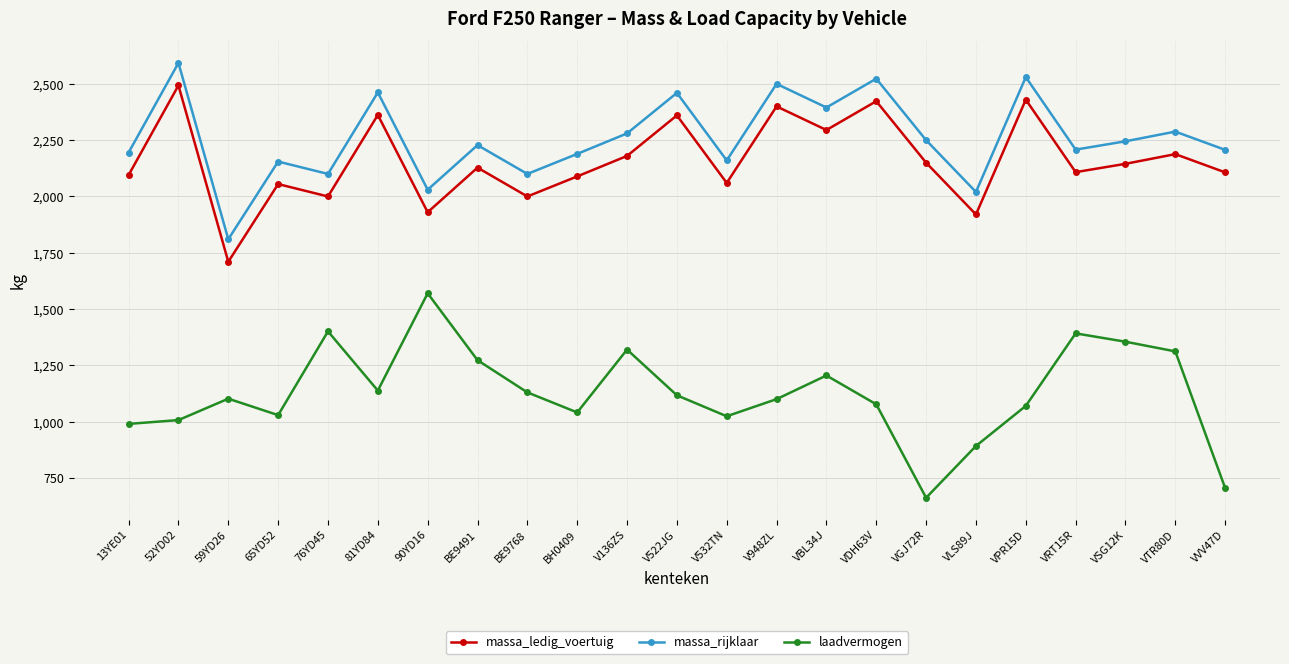

What is the label of the 19th point from the right?

76YD45